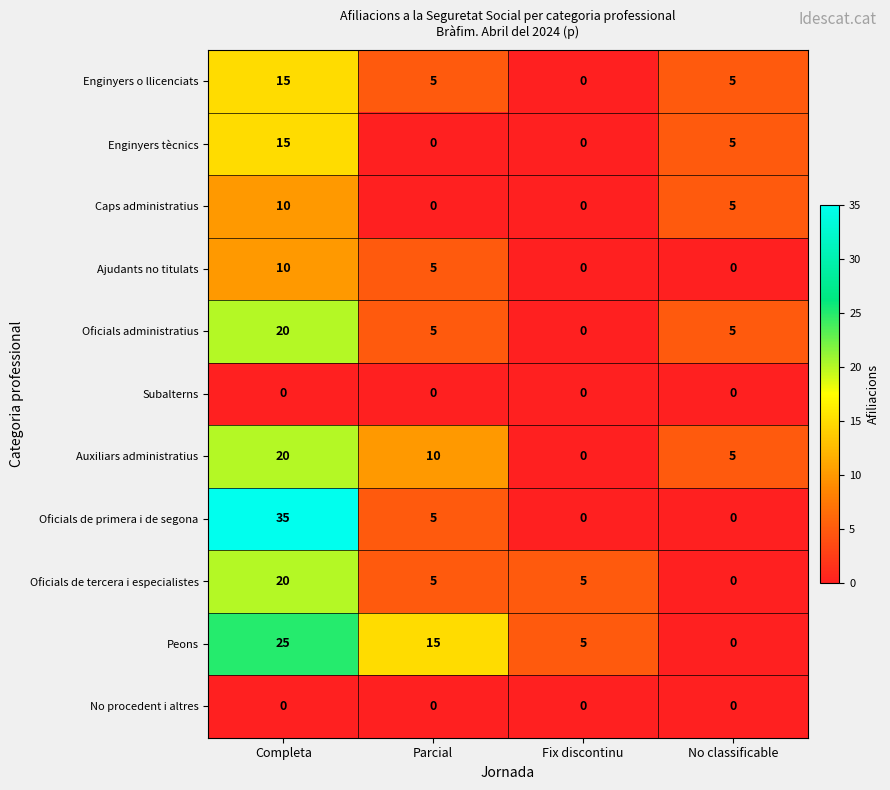

True or false: Oficials de tercera i especialistes has a value of 8 at Parcial.

False